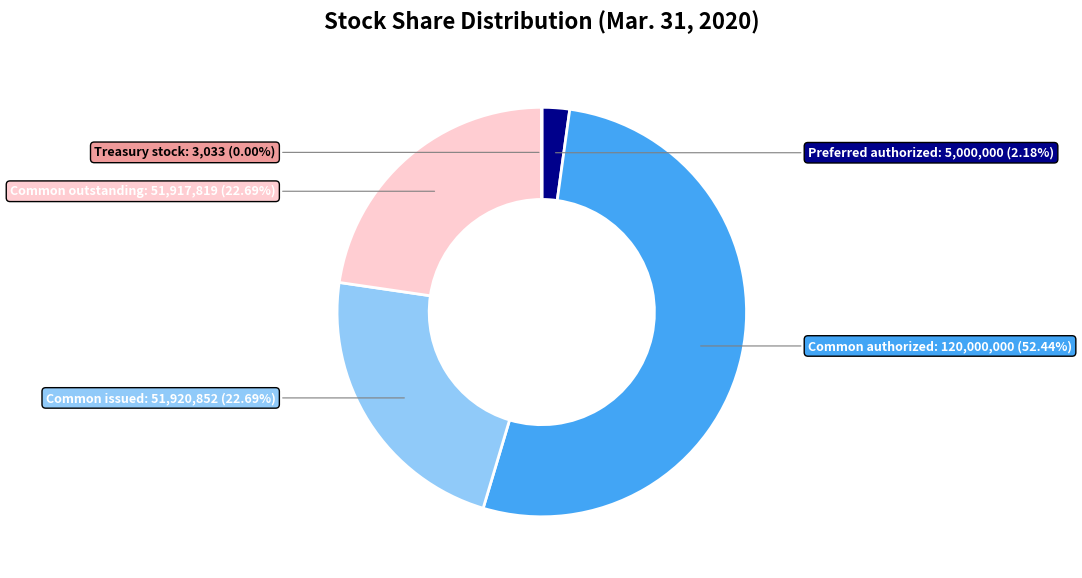

Is there any slice that represents more than half of the pie?

Yes